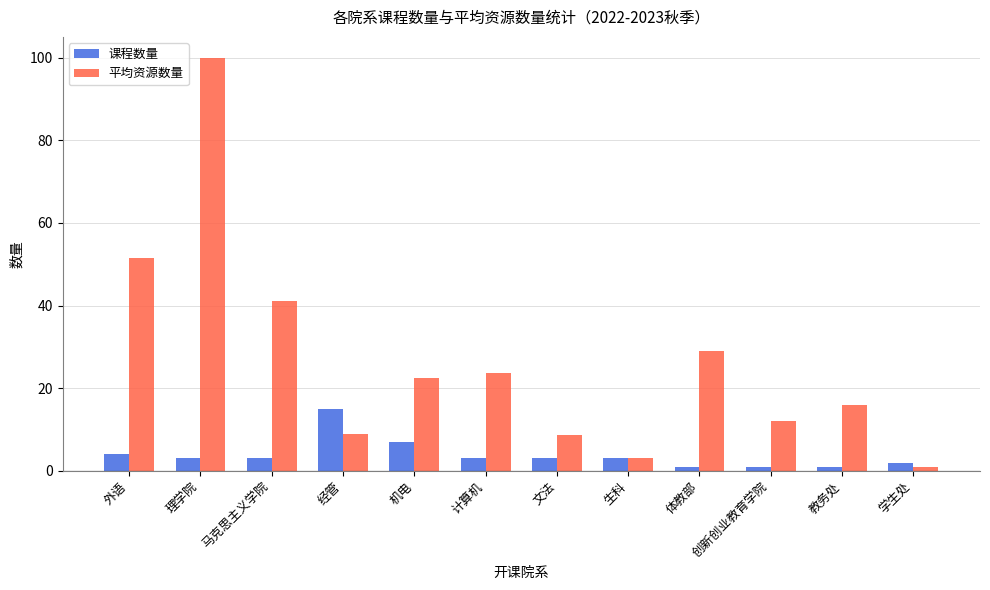

What is the highest value of the 课程数量 series?

15.0